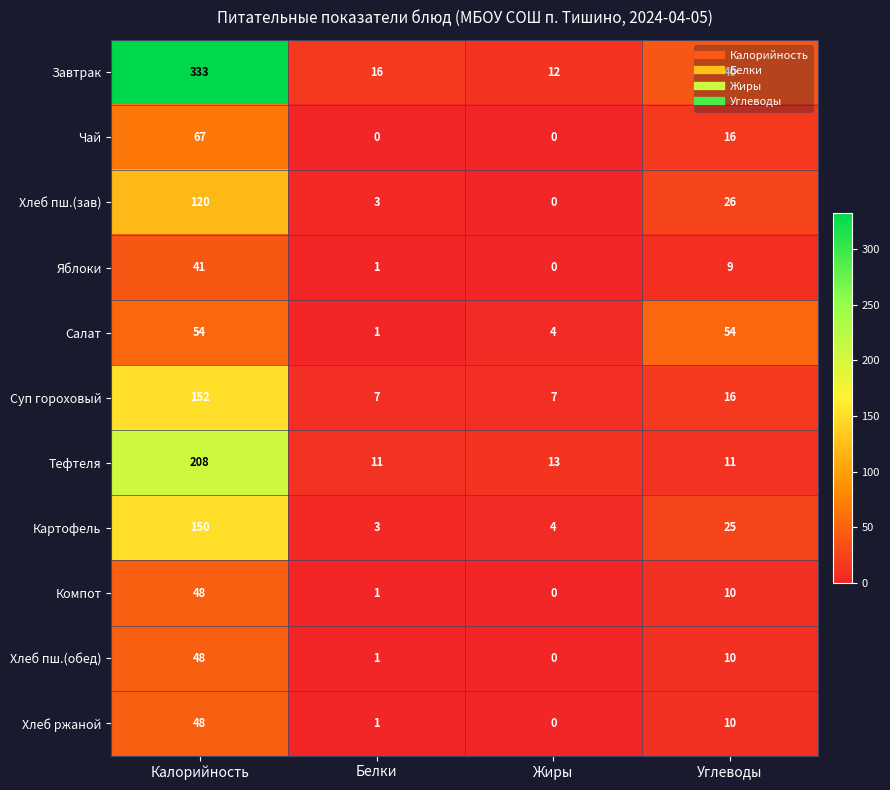

At how many categories does at least one series exceed 117?

1